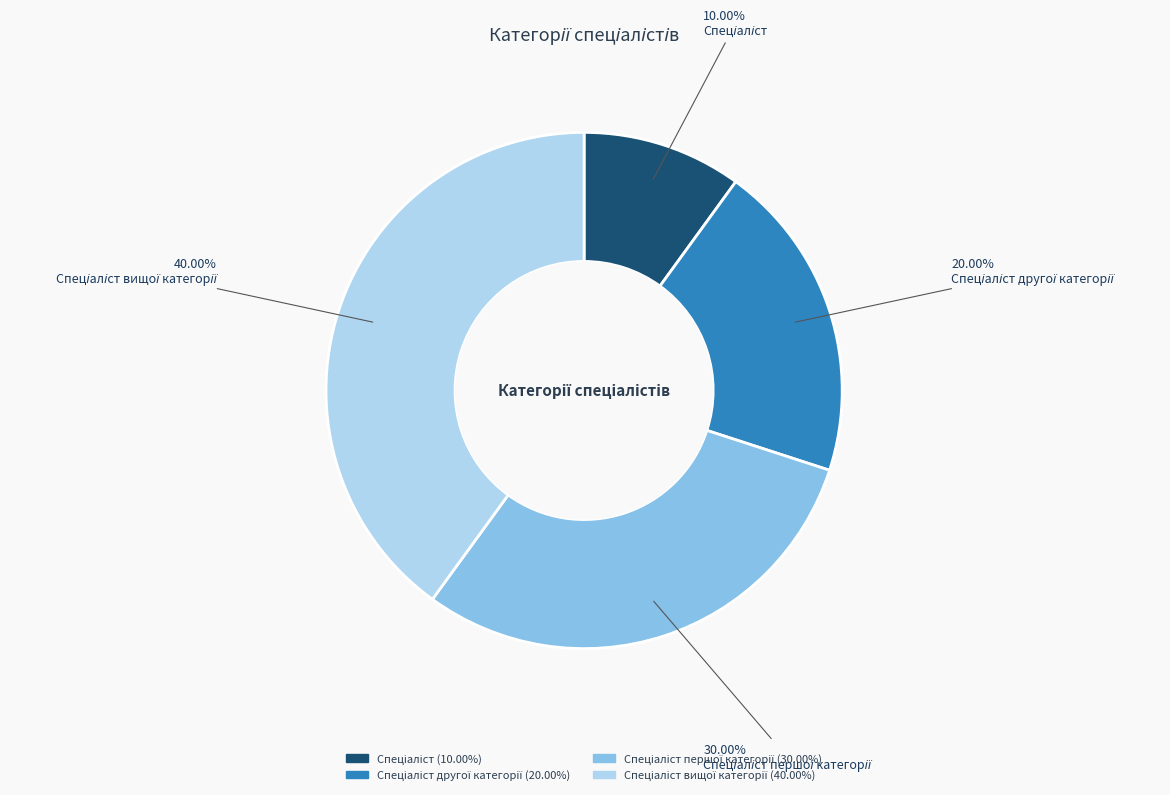

Does any single category account for the majority?

No